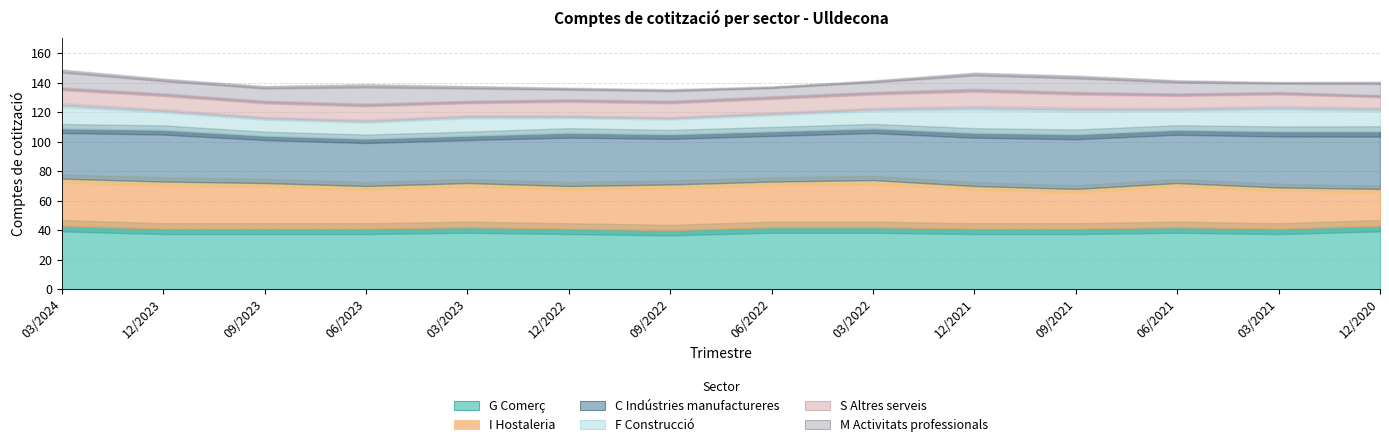

How many lines are shown in the chart?

6